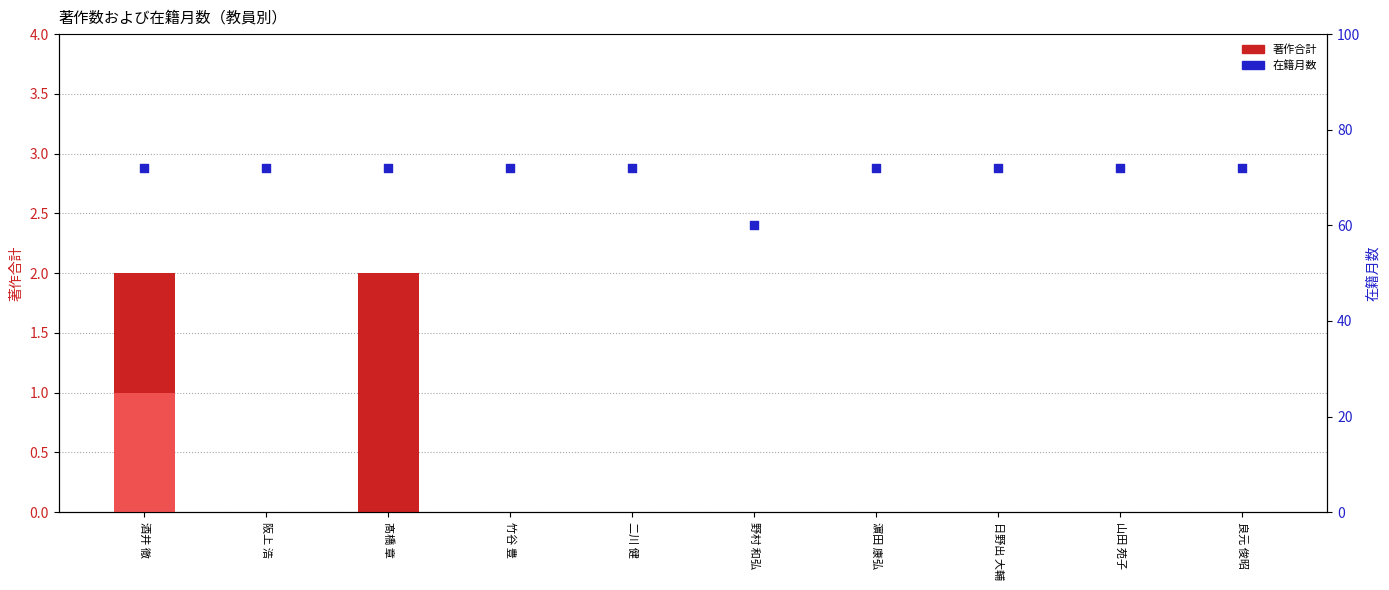

Which series contains the lowest Y value?

著作合計